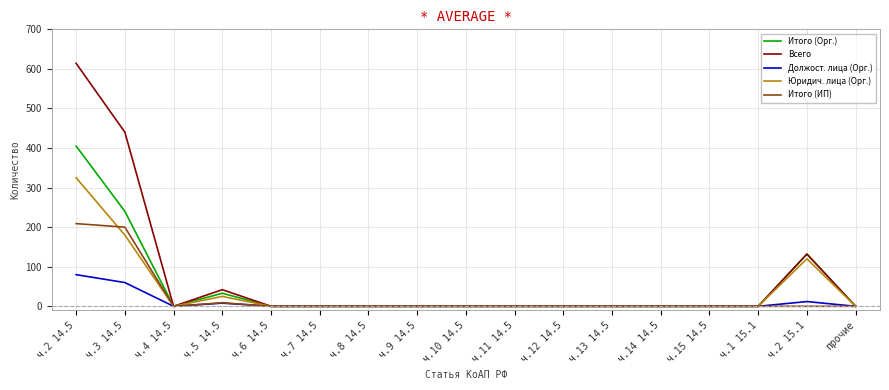

What are all the series names shown in the legend?

Итого (Орг.), Всего, Должост. лица (Орг.), Юридич. лица (Орг.), Итого (ИП)